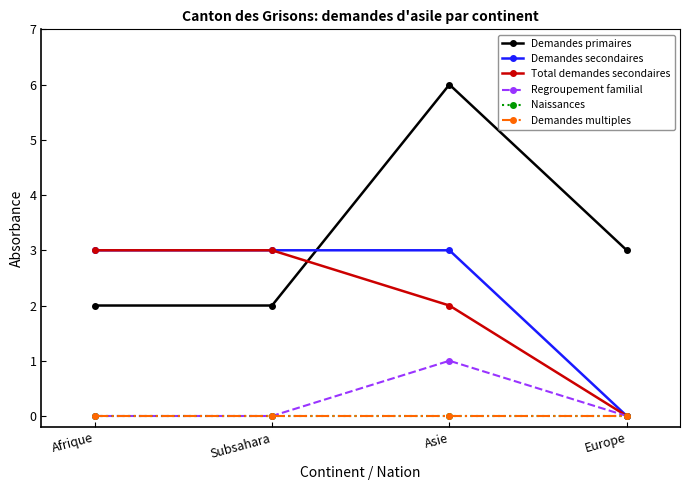

Does the chart have visible grid lines?

No